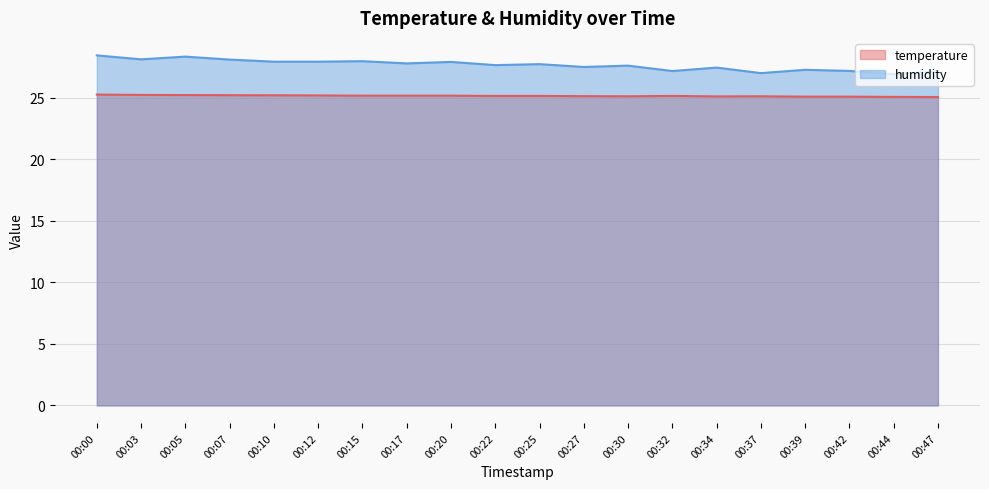

At 00:15, list the series in order from largest to smallest.

humidity, temperature